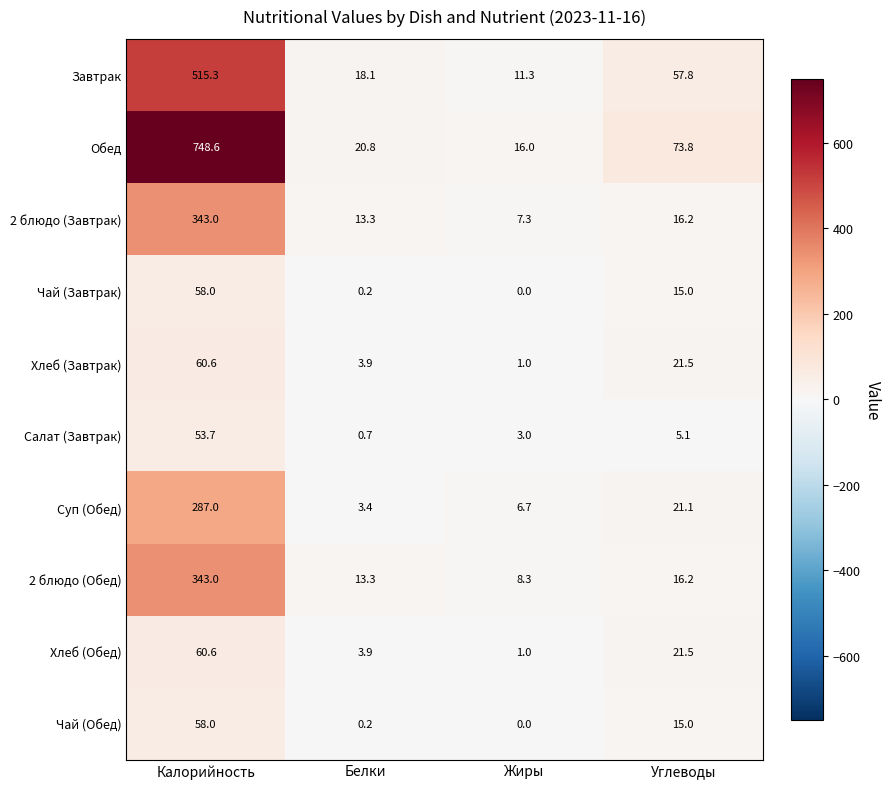

Which series changed the most between Белки and Жиры?

Завтрак